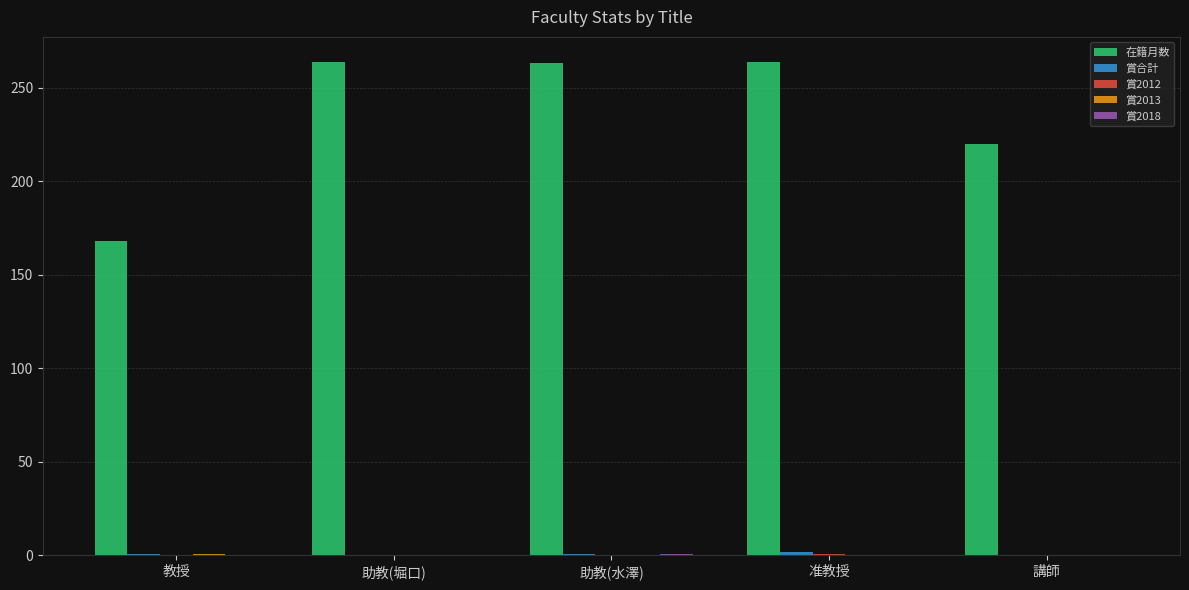

What is the total value across all series at 講師?

220